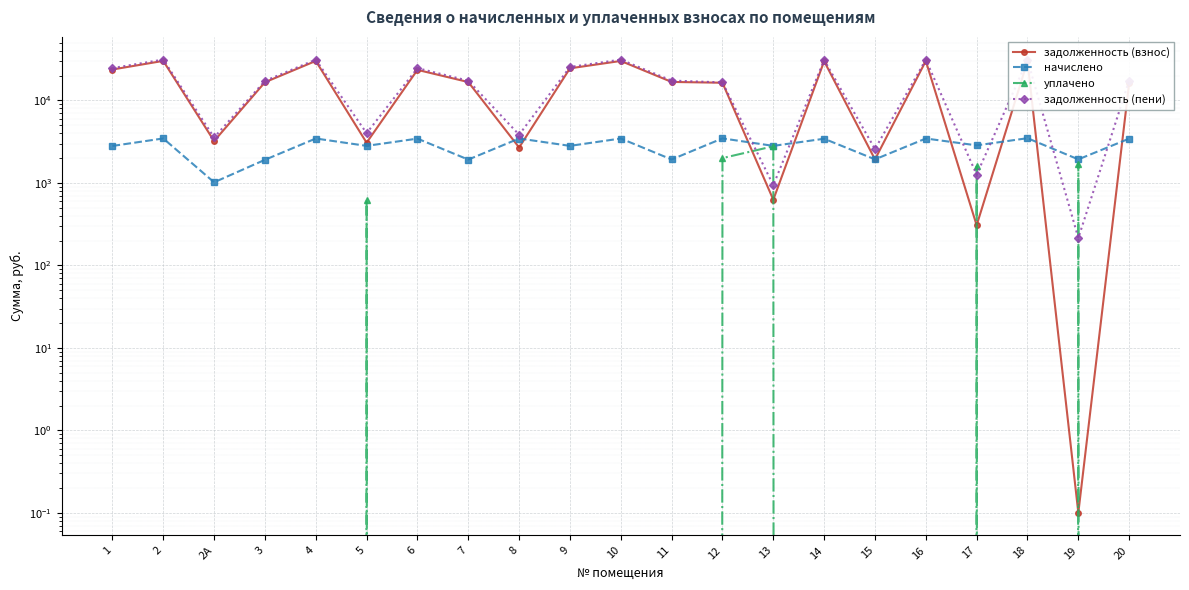

What is the difference between the задолженность (пени) values at 19 and 6?

24428.3